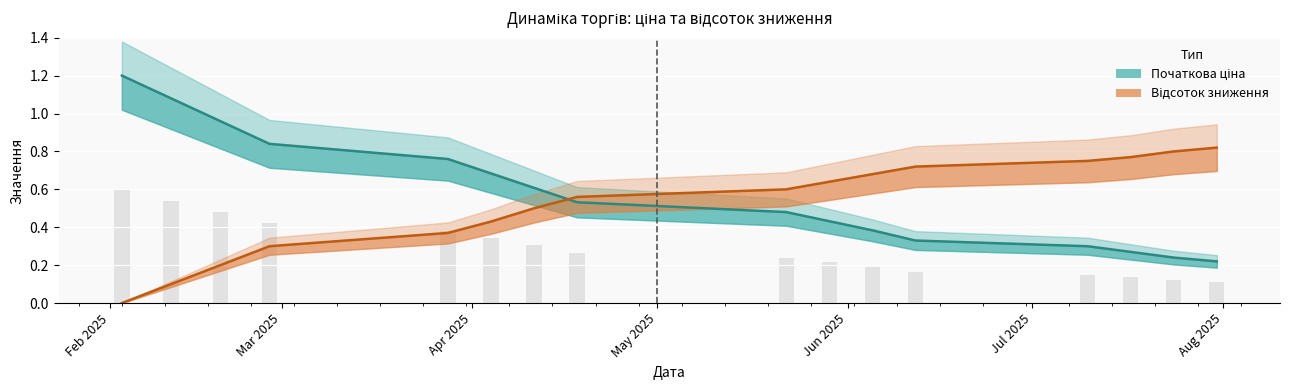

The Відсоток зниження series shows 0.9 at 9. True or false?

False